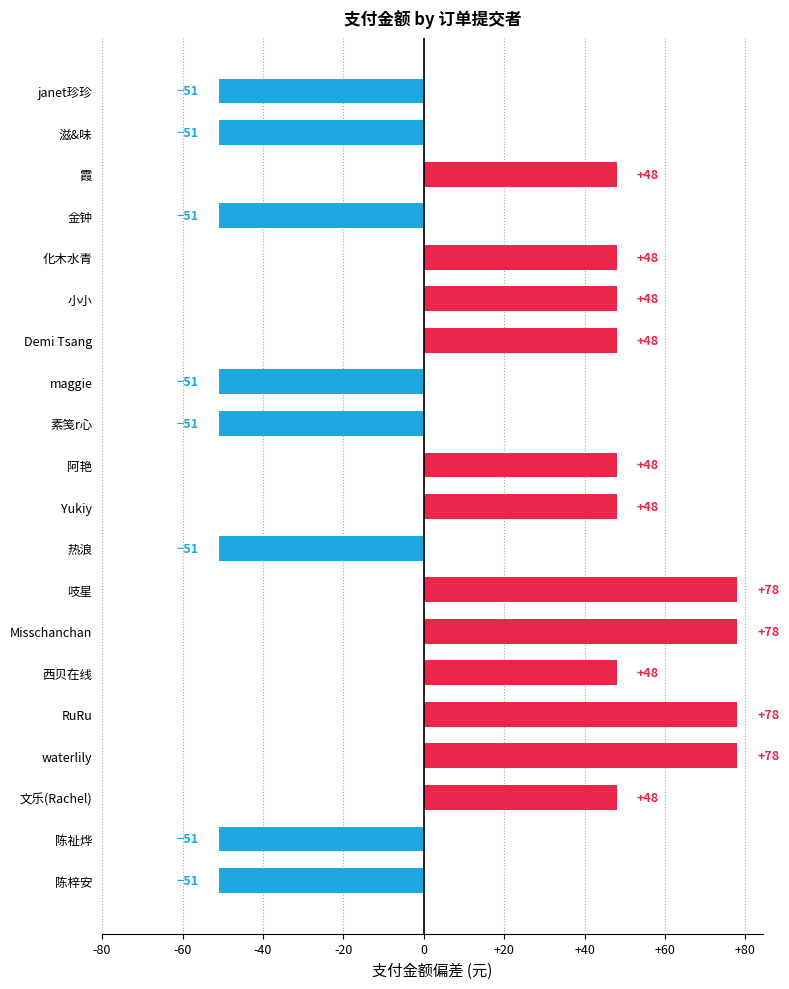

Are the bars grouped side by side (vs. stacked)?

No